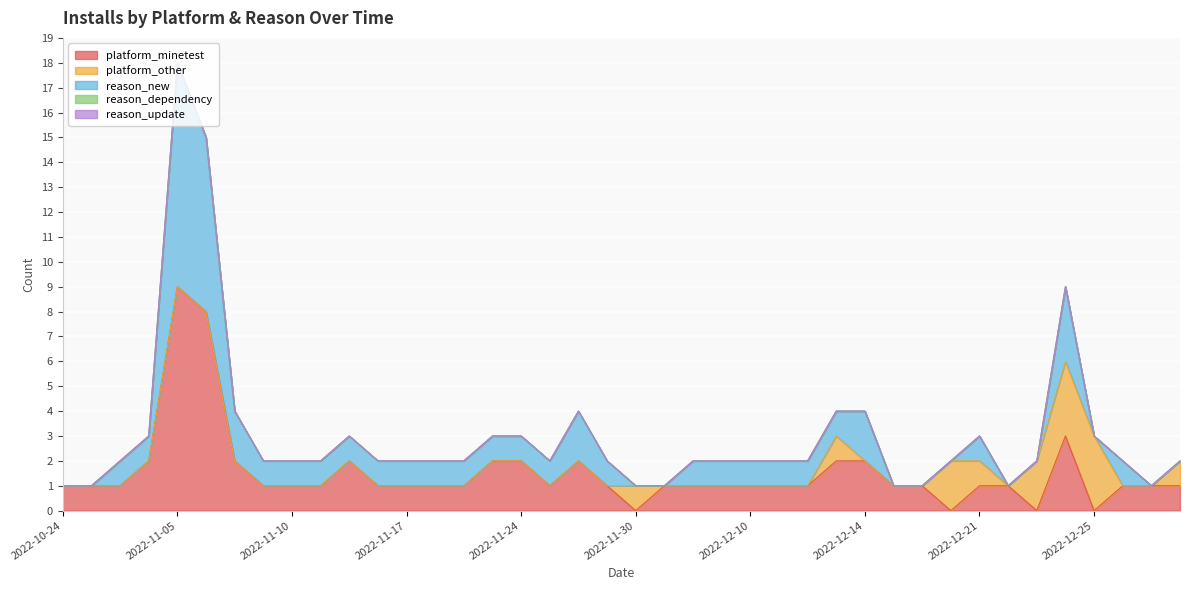

Reading left to right, list all the values displayed in this chart.

platform_minetest: 2022-10-24=1	2022-10-25=1	2022-10-31=1	2022-11-01=2	2022-11-05=9	2022-11-06=8	2022-11-08=2	2022-11-09=1	2022-11-10=1	2022-11-11=1	2022-11-12=2	2022-11-13=1	2022-11-17=1	2022-11-18=1	2022-11-19=1	2022-11-20=2	2022-11-24=2	2022-11-25=1	2022-11-26=2	2022-11-27=1	2022-11-30=0	2022-12-03=1	2022-12-04=1	2022-12-05=1	2022-12-10=1	2022-12-11=1	2022-12-12=1	2022-12-13=2	2022-12-14=2	2022-12-16=1	2022-12-17=1	2022-12-19=0	2022-12-21=1	2022-12-22=1	2022-12-23=0	2022-12-24=3	2022-12-25=0	2022-12-26=1	2022-12-27=1	2022-12-29=1
platform_other: 2022-10-24=0	2022-10-25=0	2022-10-31=0	2022-11-01=0	2022-11-05=0	2022-11-06=0	2022-11-08=0	2022-11-09=0	2022-11-10=0	2022-11-11=0	2022-11-12=0	2022-11-13=0	2022-11-17=0	2022-11-18=0	2022-11-19=0	2022-11-20=0	2022-11-24=0	2022-11-25=0	2022-11-26=0	2022-11-27=0	2022-11-30=1	2022-12-03=0	2022-12-04=0	2022-12-05=0	2022-12-10=0	2022-12-11=0	2022-12-12=0	2022-12-13=1	2022-12-14=0	2022-12-16=0	2022-12-17=0	2022-12-19=2	2022-12-21=1	2022-12-22=0	2022-12-23=2	2022-12-24=3	2022-12-25=3	2022-12-26=0	2022-12-27=0	2022-12-29=1
reason_new: 2022-10-24=0	2022-10-25=0	2022-10-31=1	2022-11-01=1	2022-11-05=9	2022-11-06=7	2022-11-08=2	2022-11-09=1	2022-11-10=1	2022-11-11=1	2022-11-12=1	2022-11-13=1	2022-11-17=1	2022-11-18=1	2022-11-19=1	2022-11-20=1	2022-11-24=1	2022-11-25=1	2022-11-26=2	2022-11-27=1	2022-11-30=0	2022-12-03=0	2022-12-04=1	2022-12-05=1	2022-12-10=1	2022-12-11=1	2022-12-12=1	2022-12-13=1	2022-12-14=2	2022-12-16=0	2022-12-17=0	2022-12-19=0	2022-12-21=1	2022-12-22=0	2022-12-23=0	2022-12-24=3	2022-12-25=0	2022-12-26=1	2022-12-27=0	2022-12-29=0
reason_dependency: 2022-10-24=0	2022-10-25=0	2022-10-31=0	2022-11-01=0	2022-11-05=0	2022-11-06=0	2022-11-08=0	2022-11-09=0	2022-11-10=0	2022-11-11=0	2022-11-12=0	2022-11-13=0	2022-11-17=0	2022-11-18=0	2022-11-19=0	2022-11-20=0	2022-11-24=0	2022-11-25=0	2022-11-26=0	2022-11-27=0	2022-11-30=0	2022-12-03=0	2022-12-04=0	2022-12-05=0	2022-12-10=0	2022-12-11=0	2022-12-12=0	2022-12-13=0	2022-12-14=0	2022-12-16=0	2022-12-17=0	2022-12-19=0	2022-12-21=0	2022-12-22=0	2022-12-23=0	2022-12-24=0	2022-12-25=0	2022-12-26=0	2022-12-27=0	2022-12-29=0
reason_update: 2022-10-24=0	2022-10-25=0	2022-10-31=0	2022-11-01=0	2022-11-05=0	2022-11-06=0	2022-11-08=0	2022-11-09=0	2022-11-10=0	2022-11-11=0	2022-11-12=0	2022-11-13=0	2022-11-17=0	2022-11-18=0	2022-11-19=0	2022-11-20=0	2022-11-24=0	2022-11-25=0	2022-11-26=0	2022-11-27=0	2022-11-30=0	2022-12-03=0	2022-12-04=0	2022-12-05=0	2022-12-10=0	2022-12-11=0	2022-12-12=0	2022-12-13=0	2022-12-14=0	2022-12-16=0	2022-12-17=0	2022-12-19=0	2022-12-21=0	2022-12-22=0	2022-12-23=0	2022-12-24=0	2022-12-25=0	2022-12-26=0	2022-12-27=0	2022-12-29=0